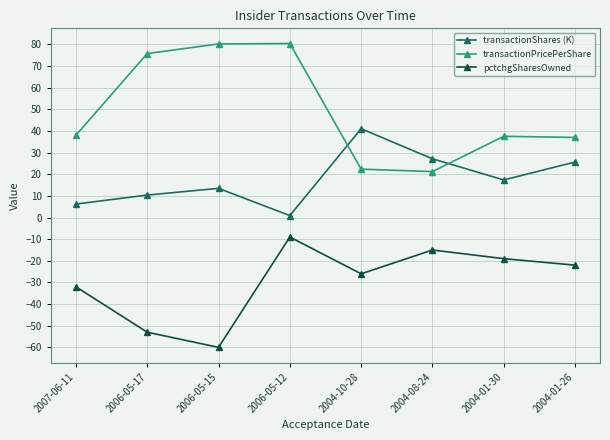

What is the label of the 5th point from the right?

2006-05-12